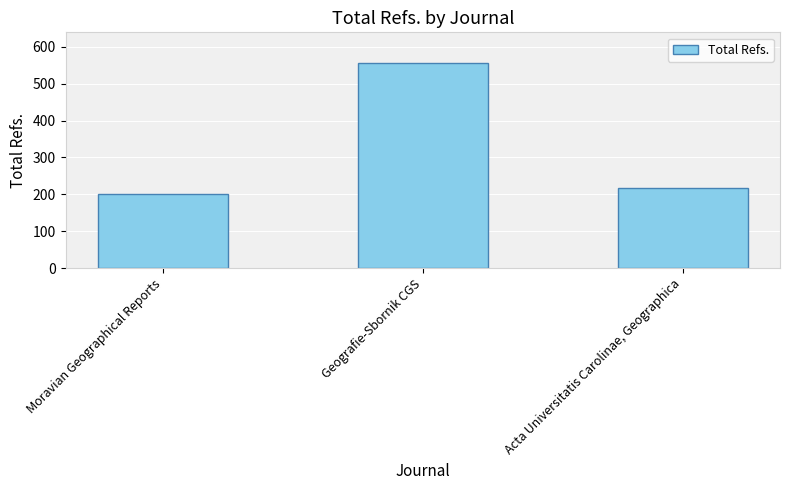

Rank the categories by value from highest to lowest.

Geografie-Sbornik CGS, Acta Universitatis Carolinae, Geographica, Moravian Geographical Reports